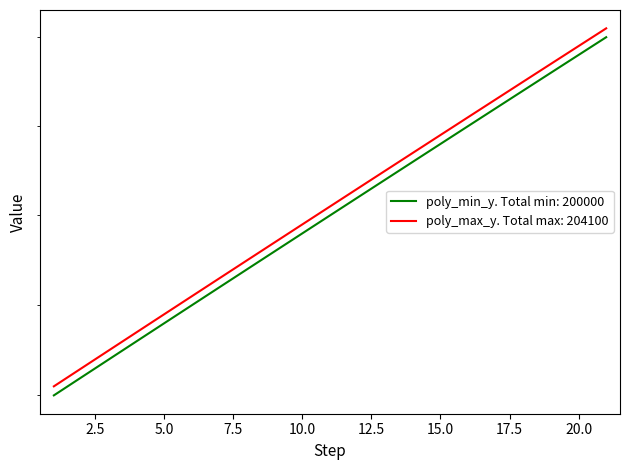

What is the sum of the poly_min_y values at 8 and 11?

403400